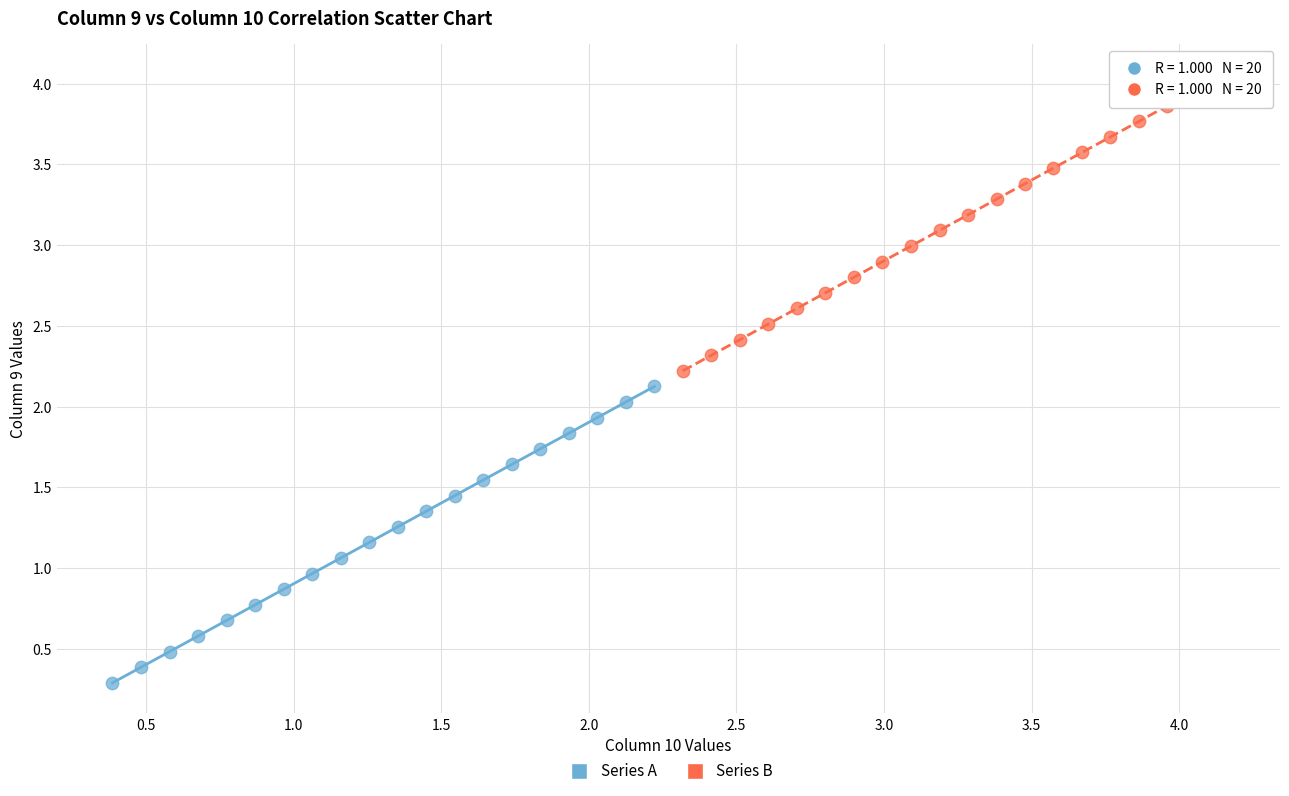

Which series contains the highest Y value?

Series B